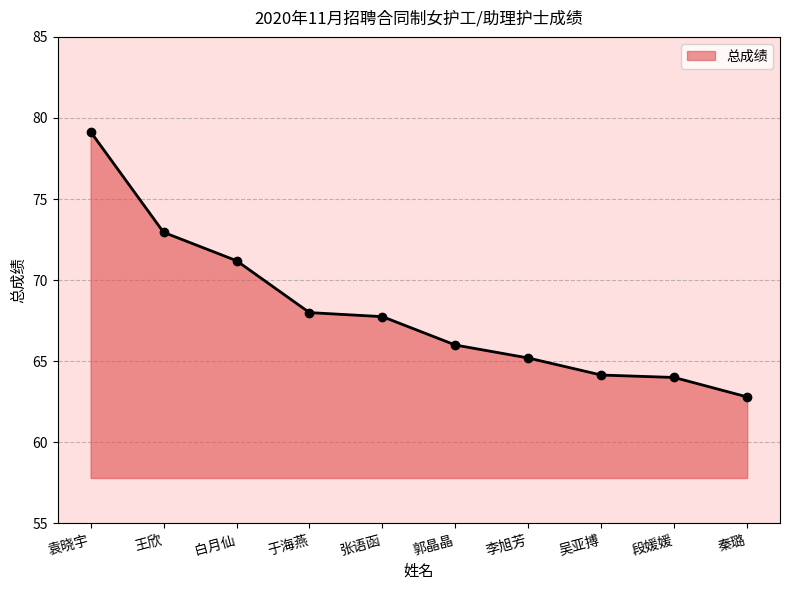

Is it true that the value at 张语函 is 67.8?

True